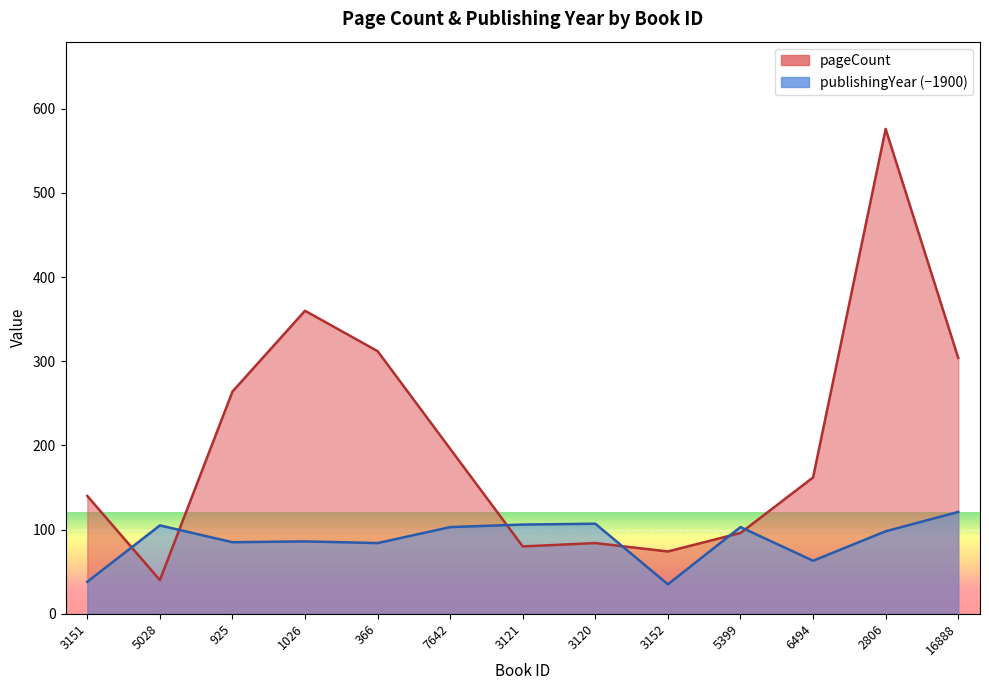

At which category is the sum across all series the highest?

2806